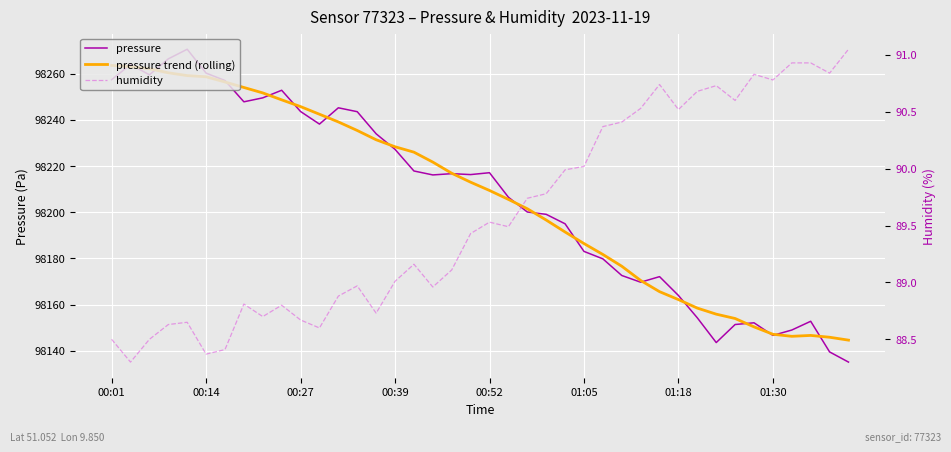

List the series in order of their peak value, lowest first.

humidity, pressure trend (rolling), pressure